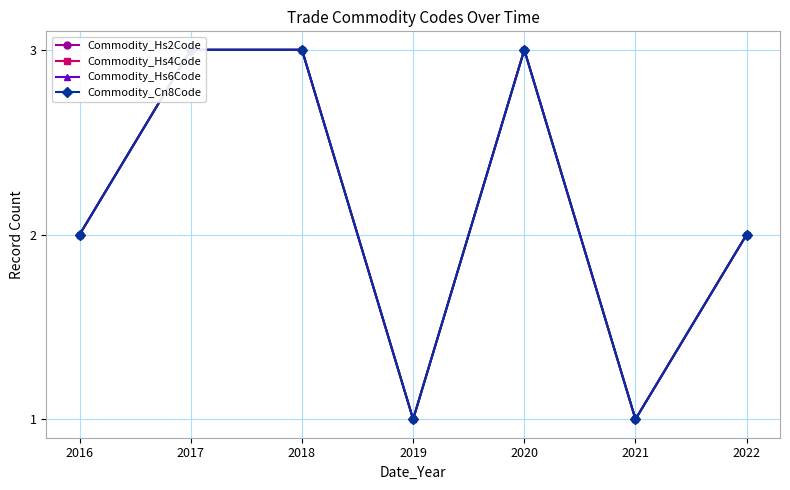

At 2017, list the series in order from largest to smallest.

Commodity_Hs2Code, Commodity_Hs4Code, Commodity_Hs6Code, Commodity_Cn8Code